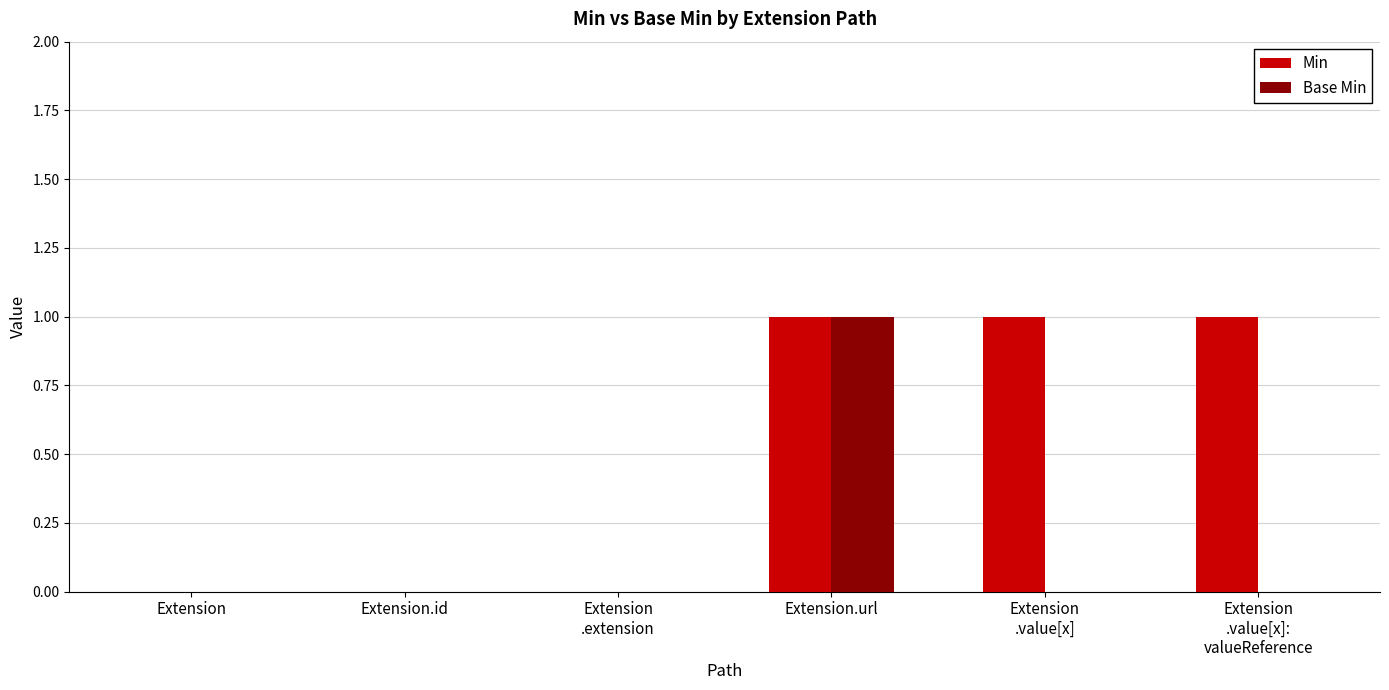

How many series are shown in this chart?

2